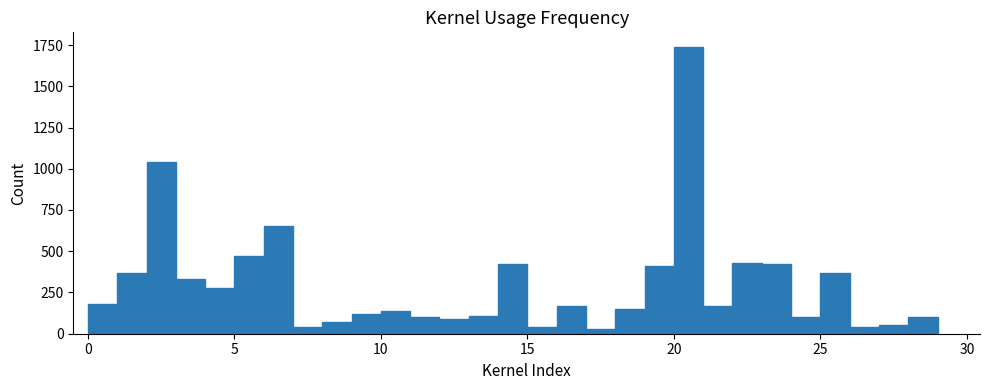

Read against the x-axis, roughly where is the centre of the tallest bar?

20.5